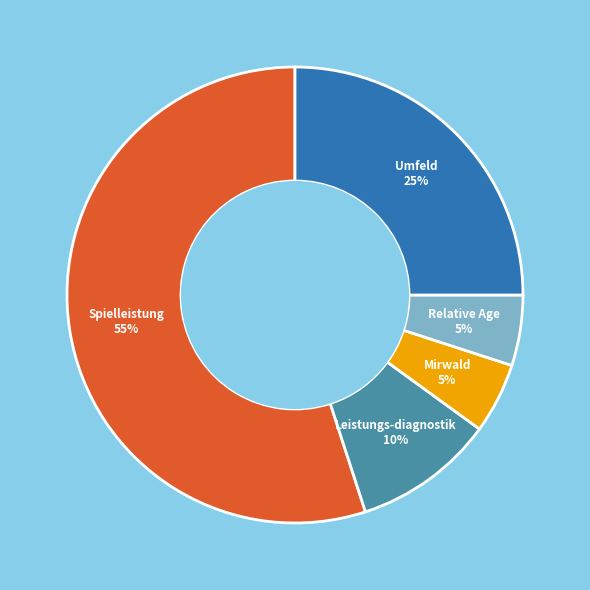

Which slice is the largest?

Spielleistung